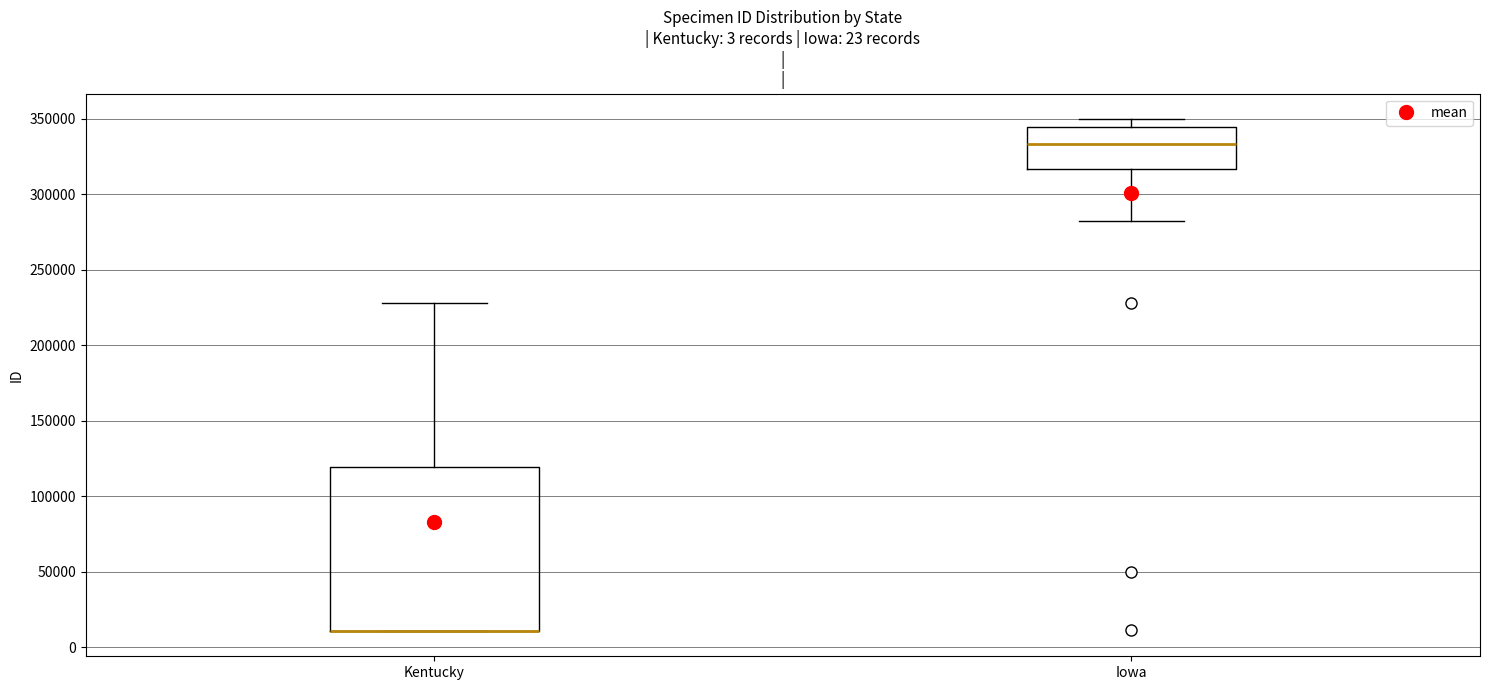

Which box is the tallest, from its lower edge to its upper edge?

Kentucky